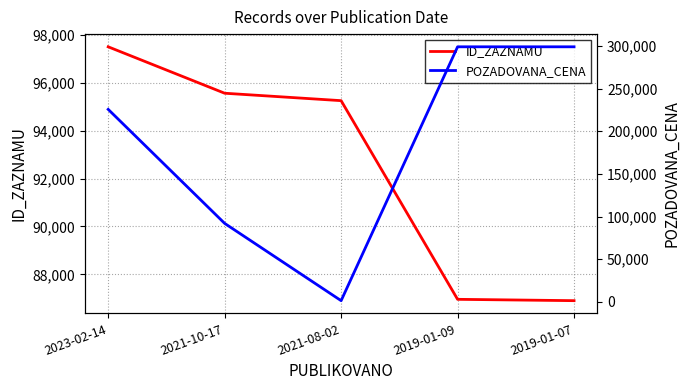

Reading left to right, what are all the values shown in this chart?

ID_ZAZNAMU: 2023-02-14=97501	2021-10-17=95563	2021-08-02=95253	2019-01-09=86960	2019-01-07=86904
POZADOVANA_CENA: 2023-02-14=225670	2021-10-17=92000	2021-08-02=1400	2019-01-09=299000	2019-01-07=299000